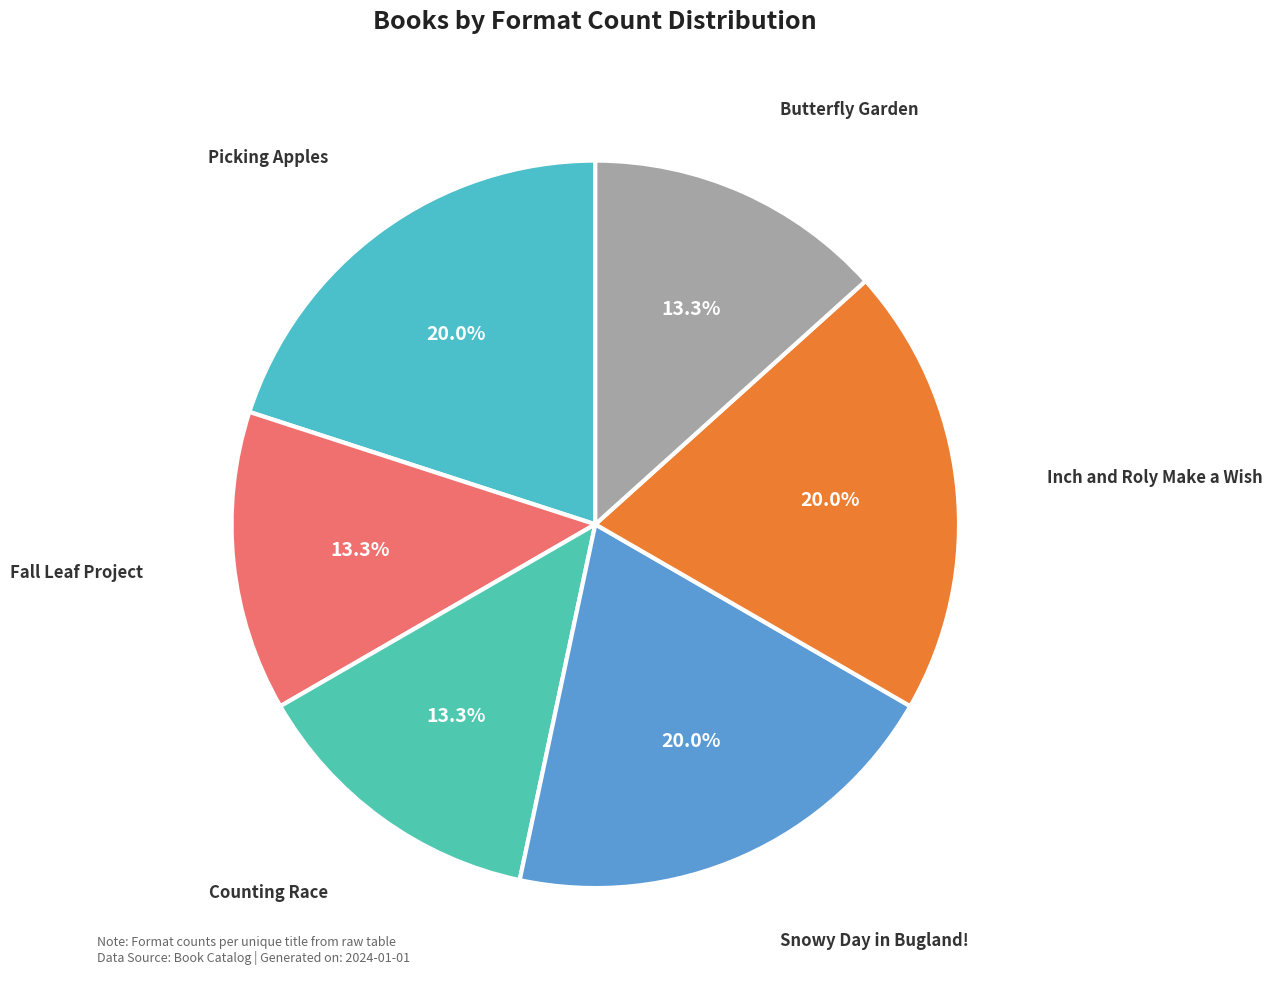

Which category has the biggest portion of the pie?

Picking Apples